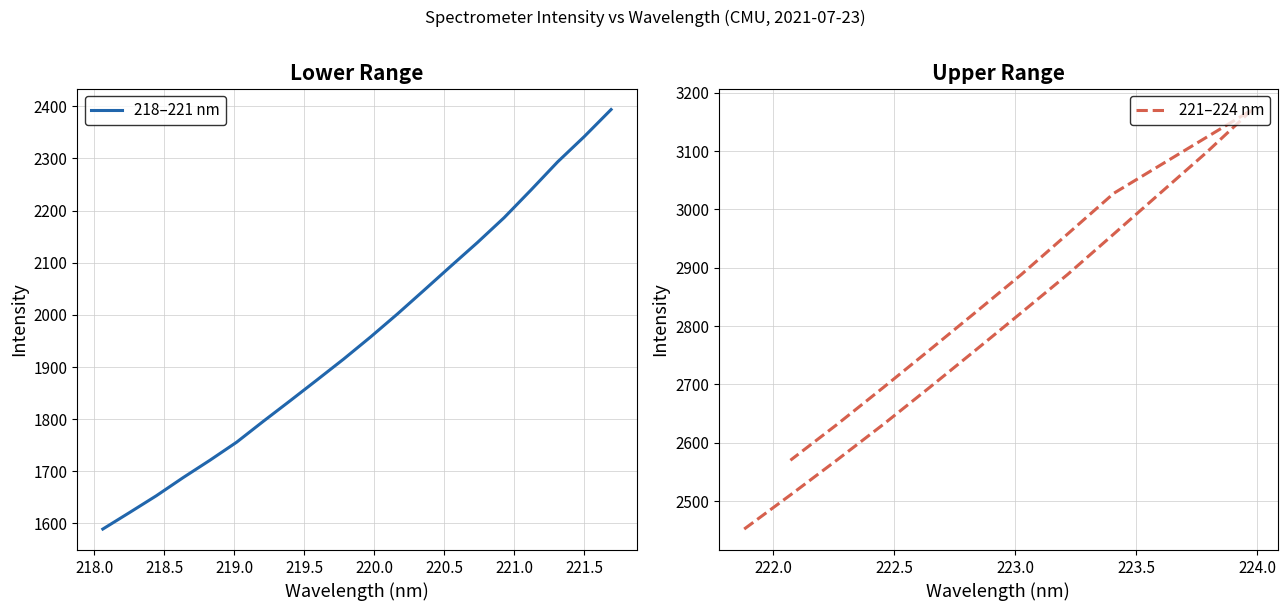

How many series are shown in this chart?

2